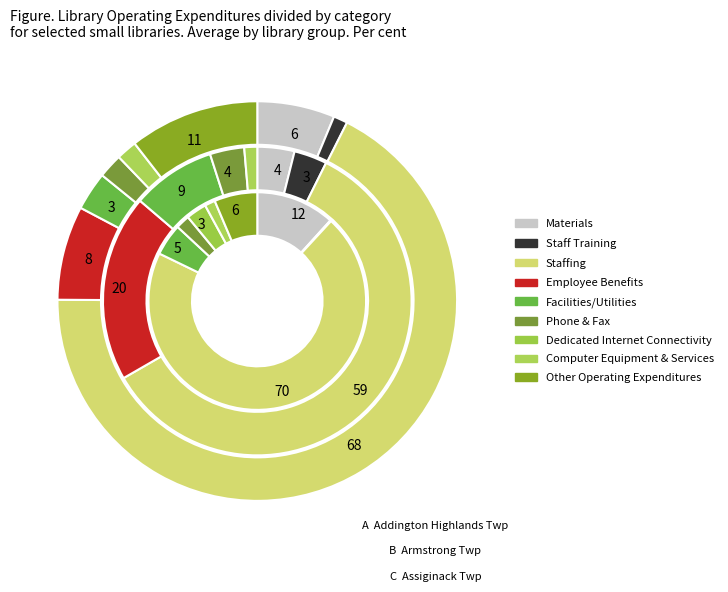

True or false: Computer Equipment accounts for 2% of the total.

True